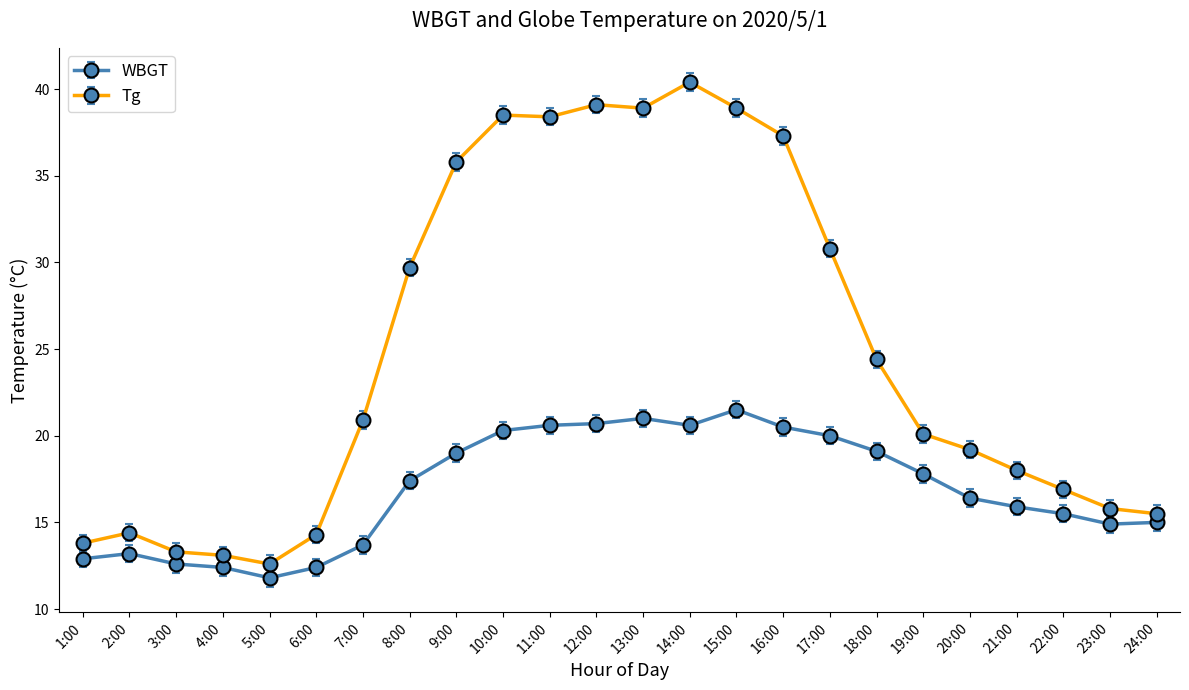

At which label does Tg reach its peak?

14:00